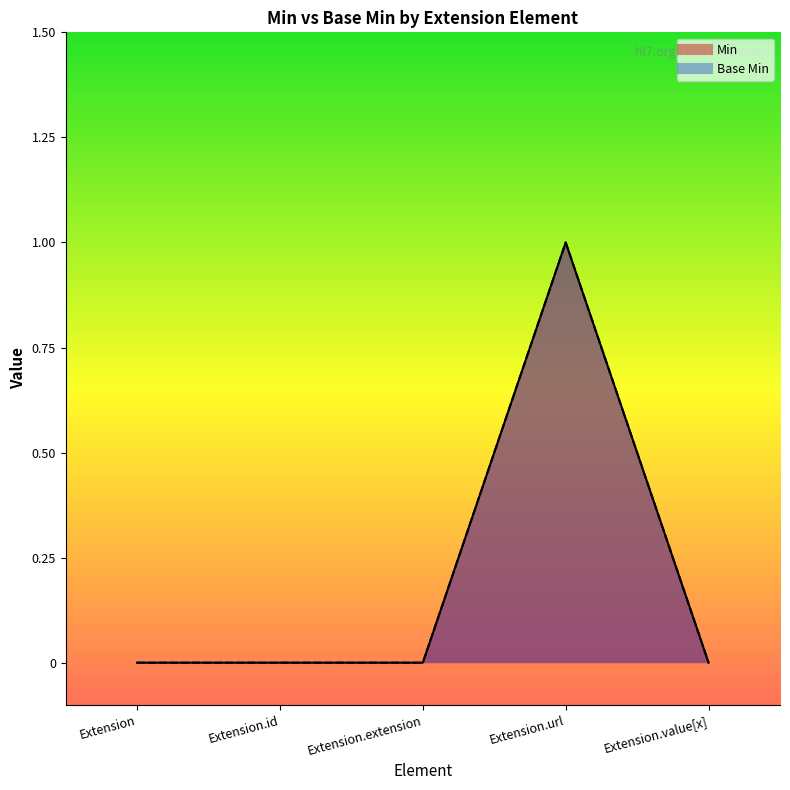

At which category does the chart reach its peak across all series?

Extension.url